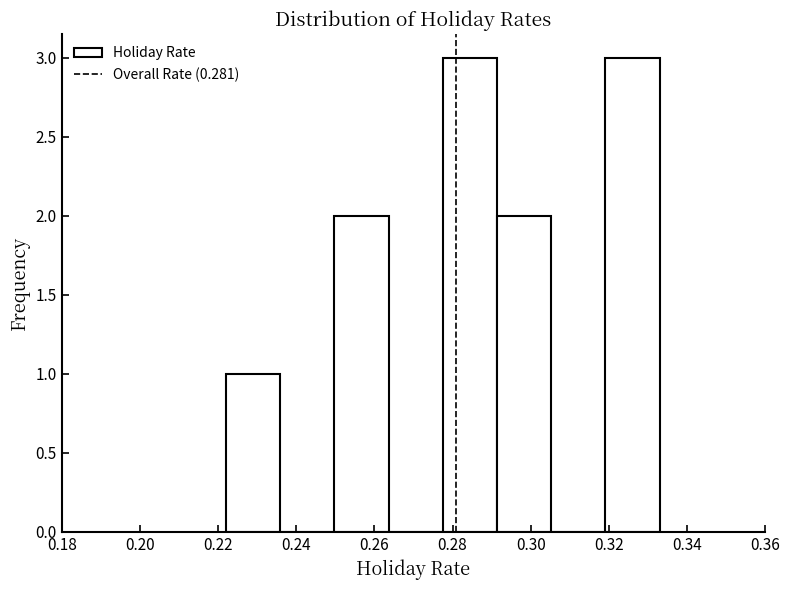

Reading left to right, list every bar in this chart as the range it spans on the x-axis followed by its height. Neither the bar edges nor the heights are printed on the chart, so give them approximately, as read against the axes.

0.222 to 0.236: 1
0.236 to 0.250: 0
0.250 to 0.264: 2
0.264 to 0.278: 0
0.278 to 0.292: 3
0.292 to 0.306: 2
0.306 to 0.320: 0
0.320 to 0.334: 3